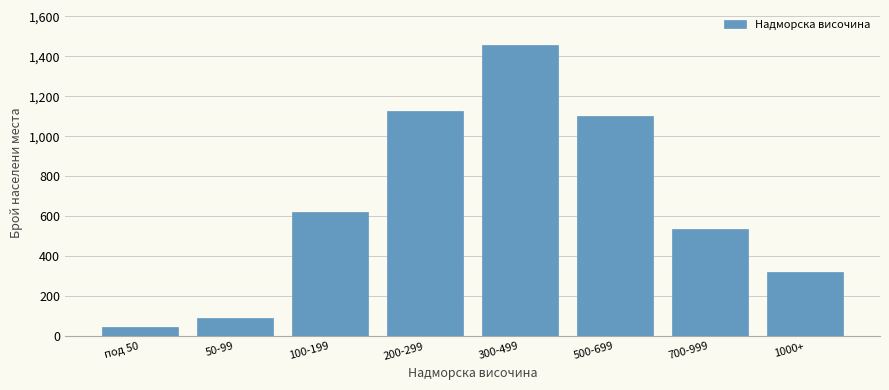

Reading left to right, transcribe all the data shown in this chart.

45	89	623	1124	1456	1102	534	319